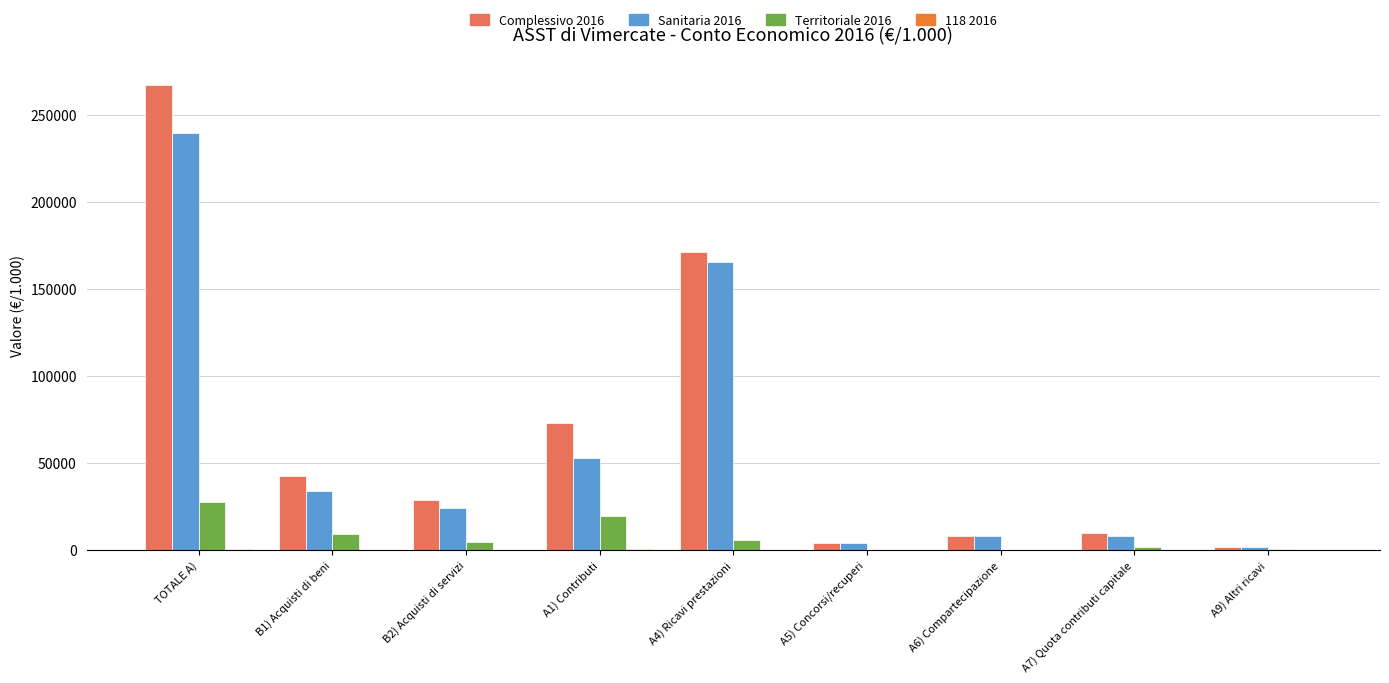

What is the sum of all Territoriale 2016 values?

67688